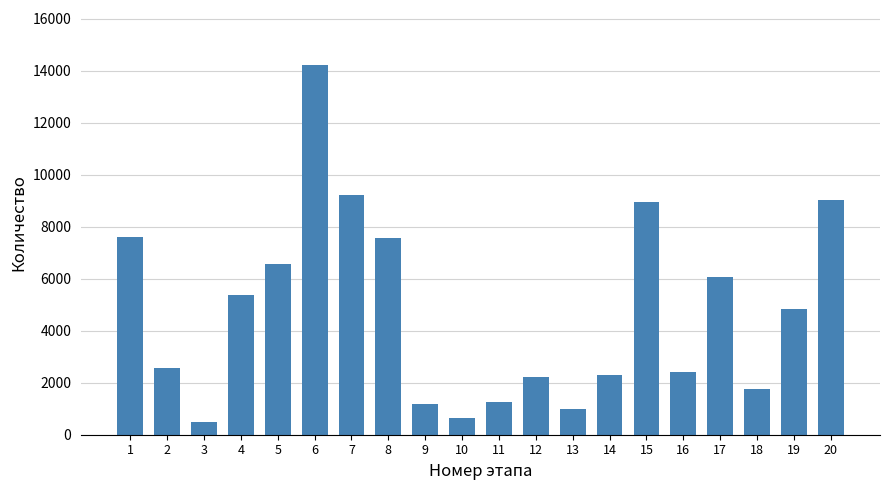

What is the change in value from 16 to 18?

-680